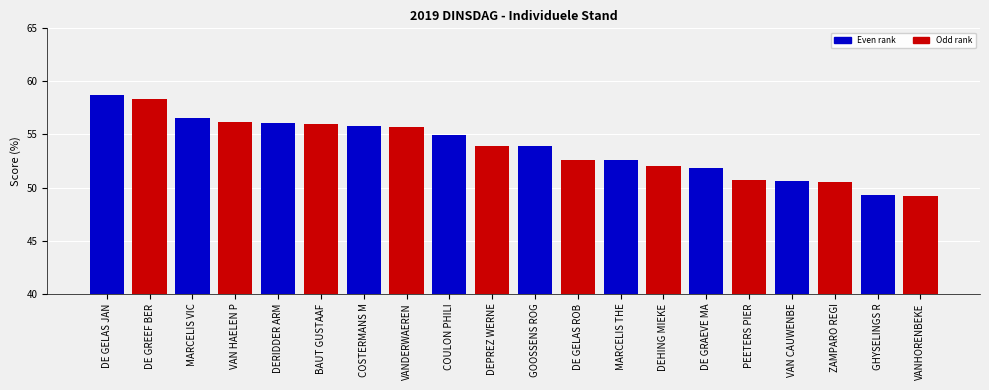

What is the sum of all values?

1075.5